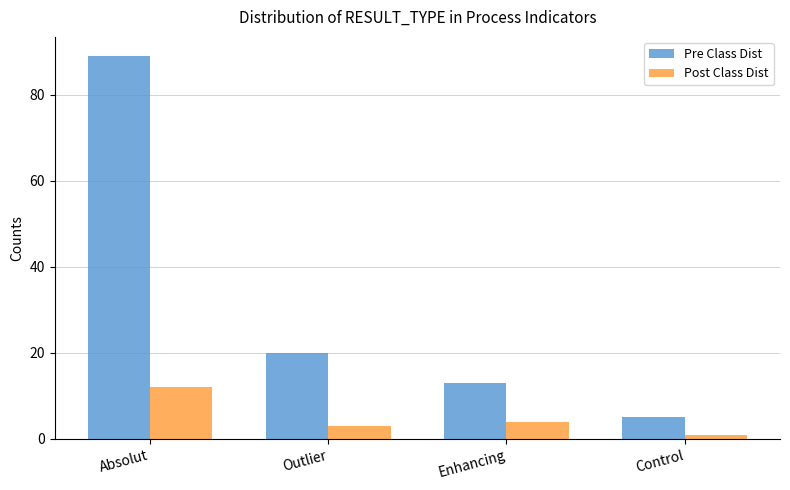

Which series has the largest total across all categories?

Pre Class Dist